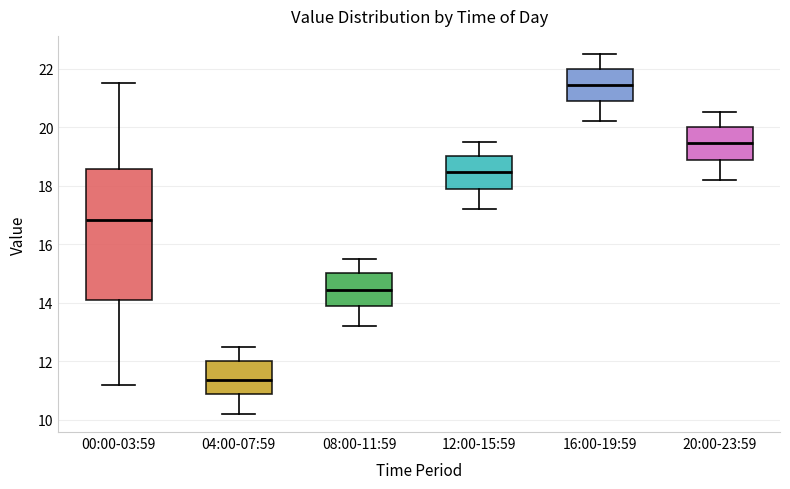

Reading left to right, read every box against the y-axis: the position of its median line, the range the box covers, and the ends of its whiskers. The values are not printed on the chart, so give them approximately, as read against the axis.

00:00-03:59: median 16.8, box 14.2 to 18.6, whiskers 11.2 to 21.6
04:00-07:59: median 11.4, box 10.8 to 12.0, whiskers 10.2 to 12.6
08:00-11:59: median 14.4, box 13.8 to 15.0, whiskers 13.2 to 15.6
12:00-15:59: median 18.4, box 17.8 to 19.0, whiskers 17.2 to 19.6
16:00-19:59: median 21.4, box 20.8 to 22.0, whiskers 20.2 to 22.6
20:00-23:59: median 19.4, box 18.8 to 20.0, whiskers 18.2 to 20.6